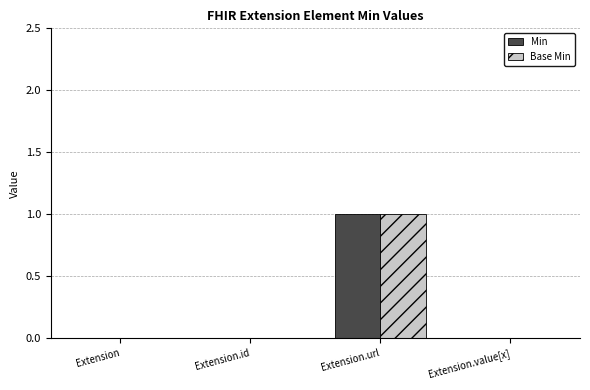

At which label does Base Min reach its peak?

Extension.url